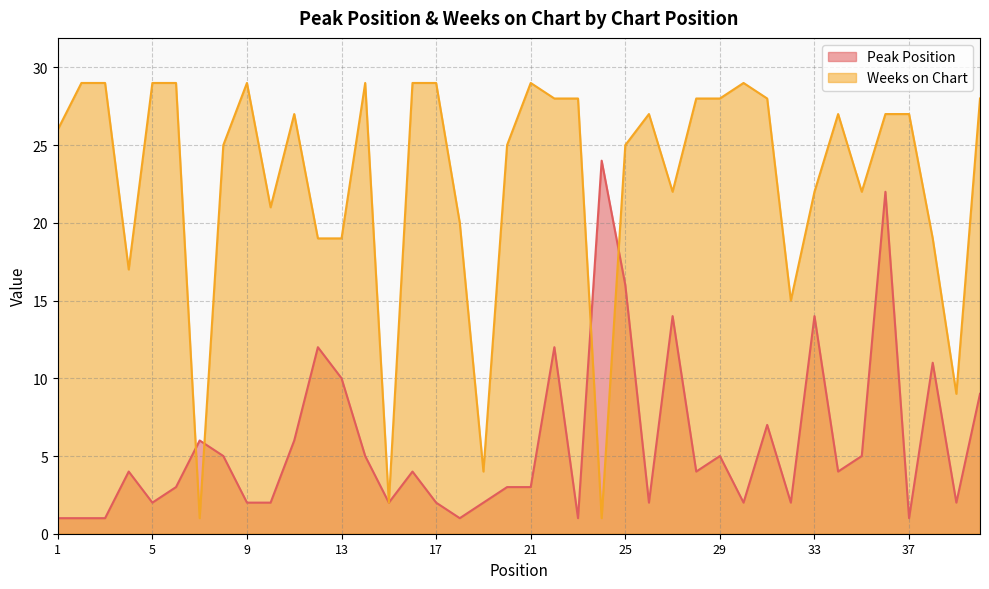

Rank the series by their average value, from lowest to highest.

Peak Position, Weeks on Chart